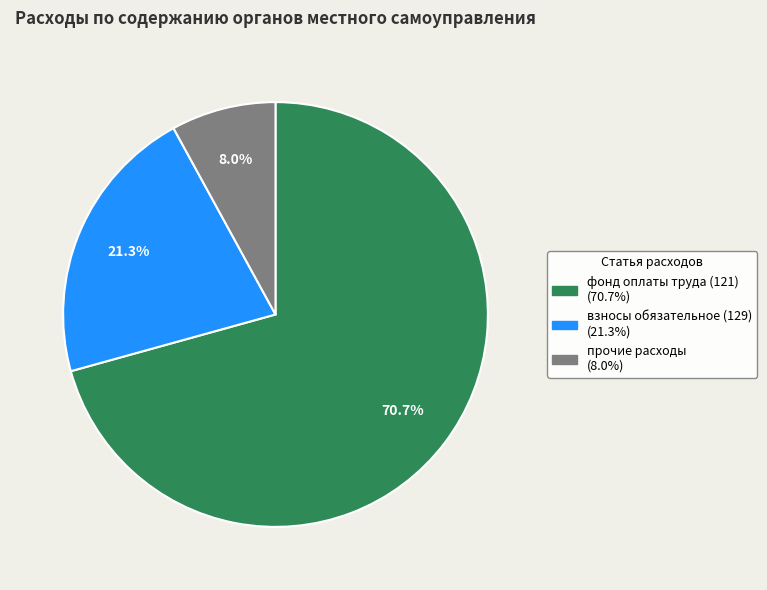

Is there a majority slice in this chart?

Yes